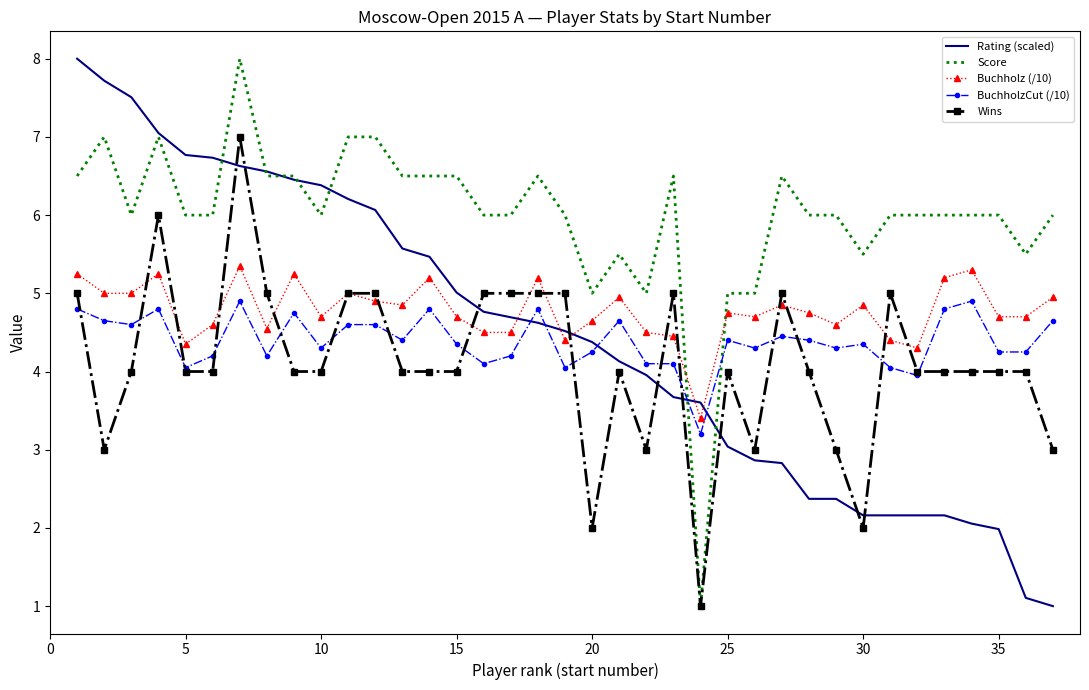

What is the minimum value shown in the chart?

1.0